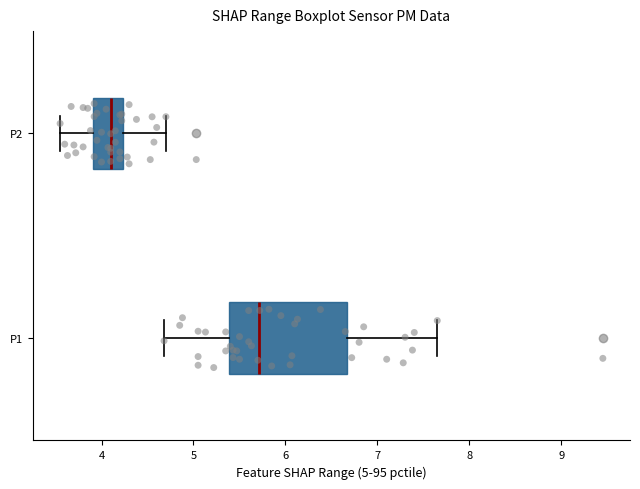

Comparing the boxes themselves (not the whiskers), which one is the widest?

P1